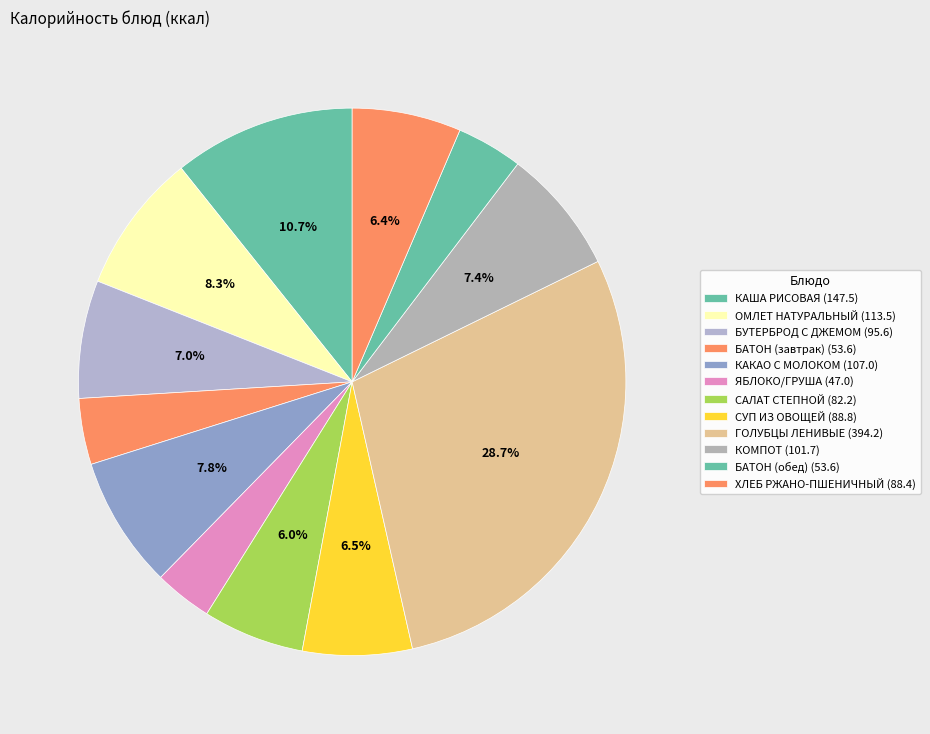

The КОМПОТ slice represents 7% of the pie. True or false?

True